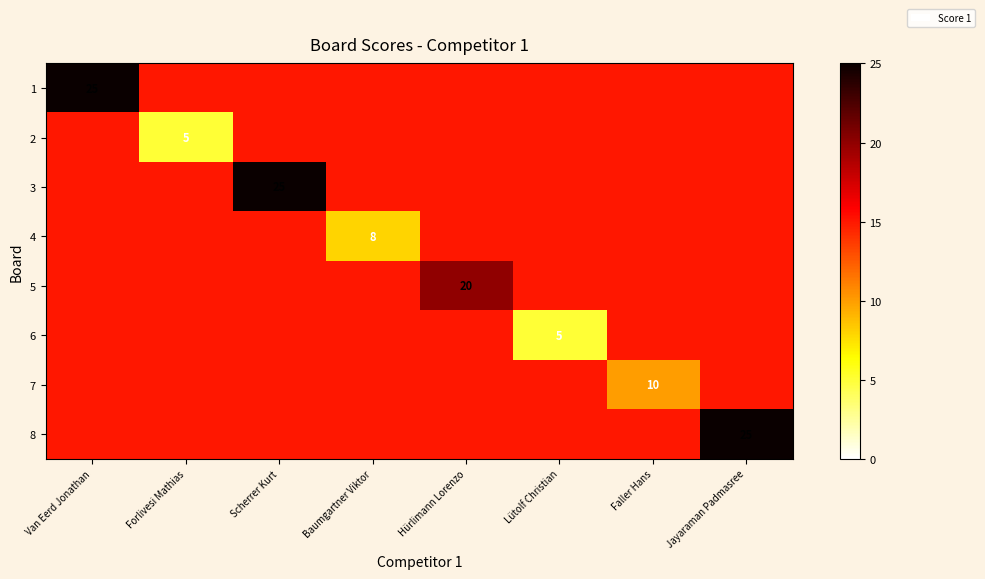

At how many categories does at least one series exceed 5?

8